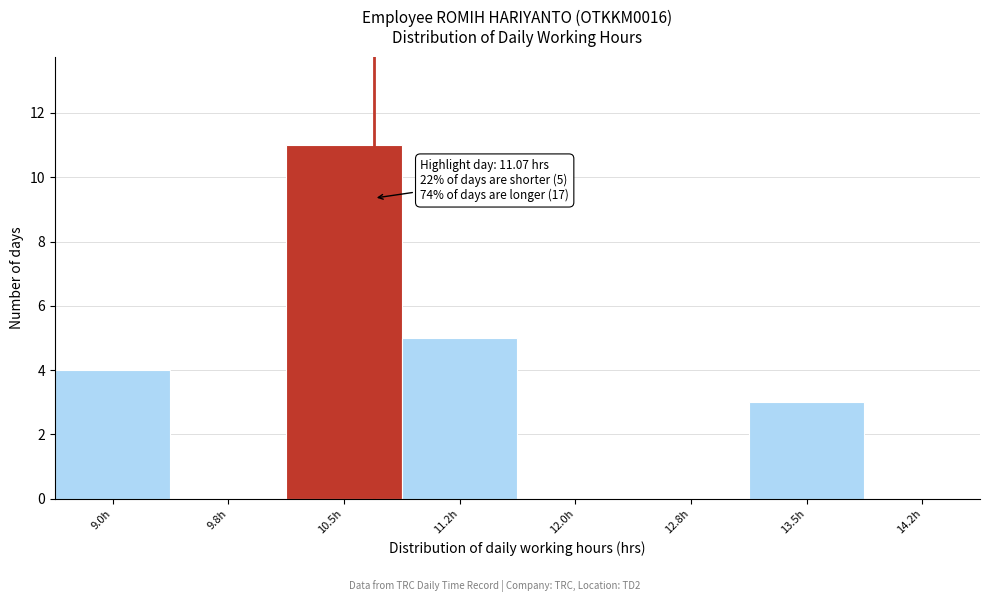

Reading left to right, list all the values displayed in this chart.

9.0h=4	9.8h=0	10.5h=11	11.2h=5	12.0h=0	12.8h=0	13.5h=3	14.2h=0